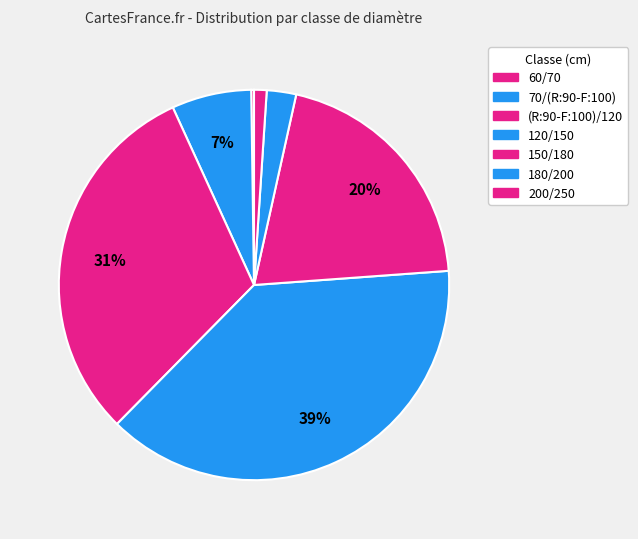

How many segments does this pie chart have?

7